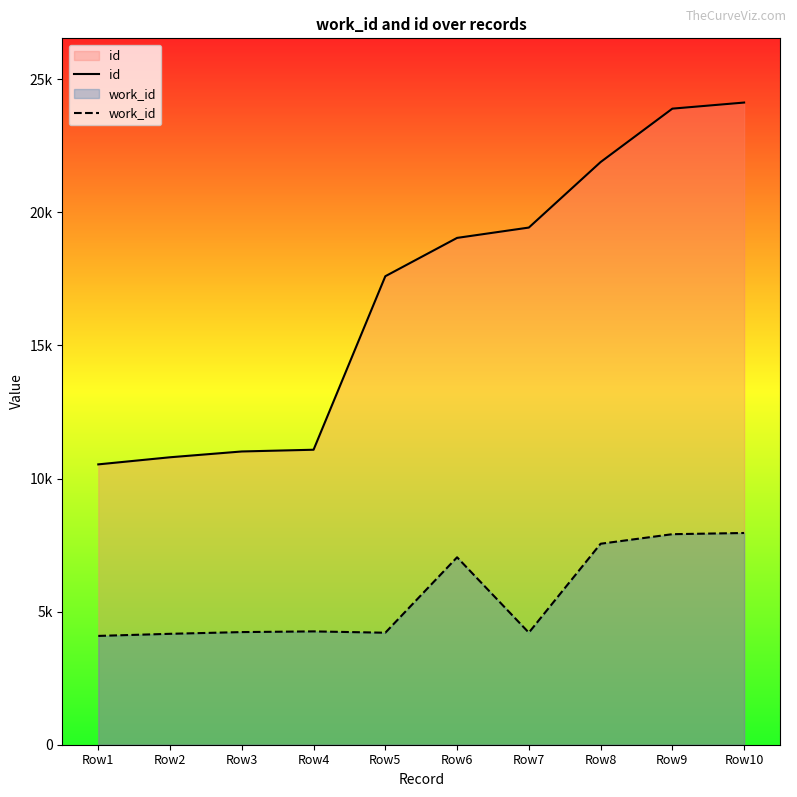

Is the value of id at Row2 greater than the value of work_id at Row4?

Yes